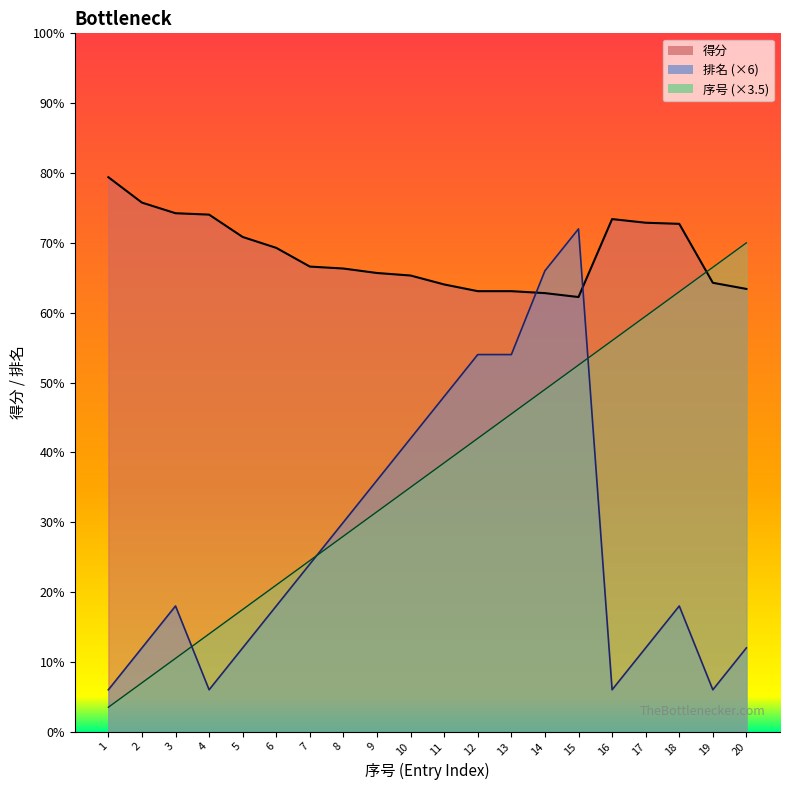

In 排名, how many points are lower than both neighbors (excluding endpoints)?

3